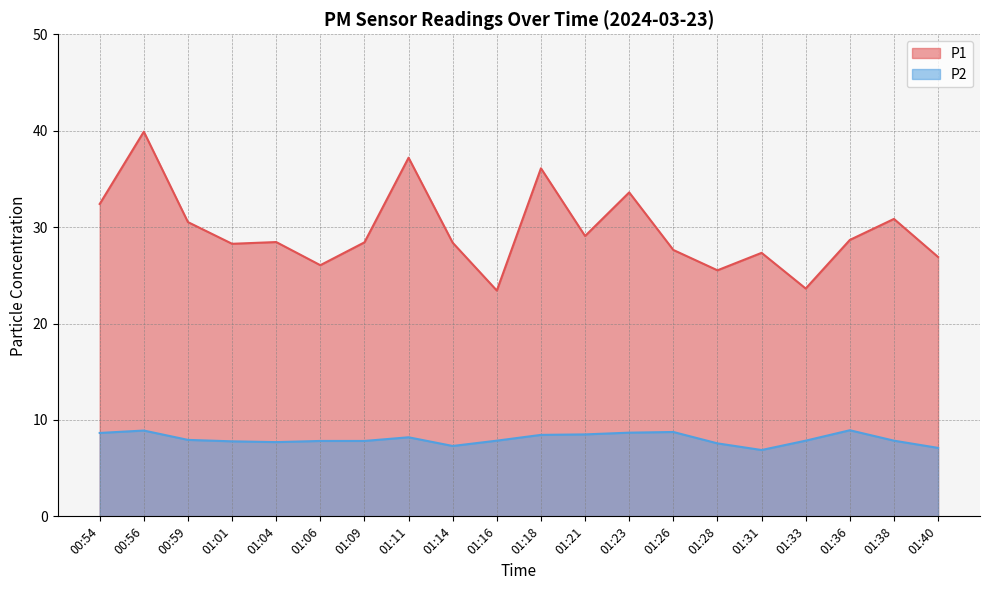

The value of P2 at 01:21 is 8.5. True or false?

True